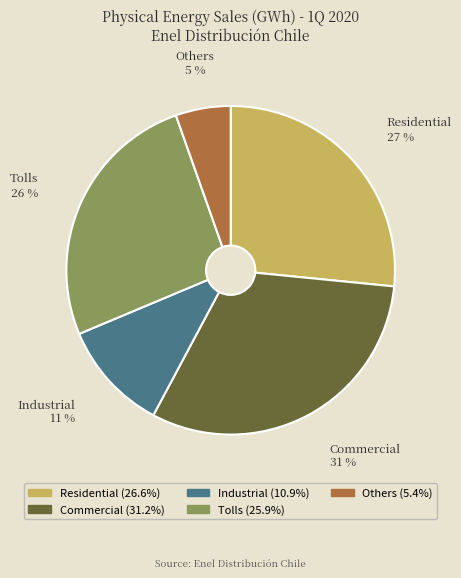

Approximately how many times larger is the value at Others compared to Residential?

0.2